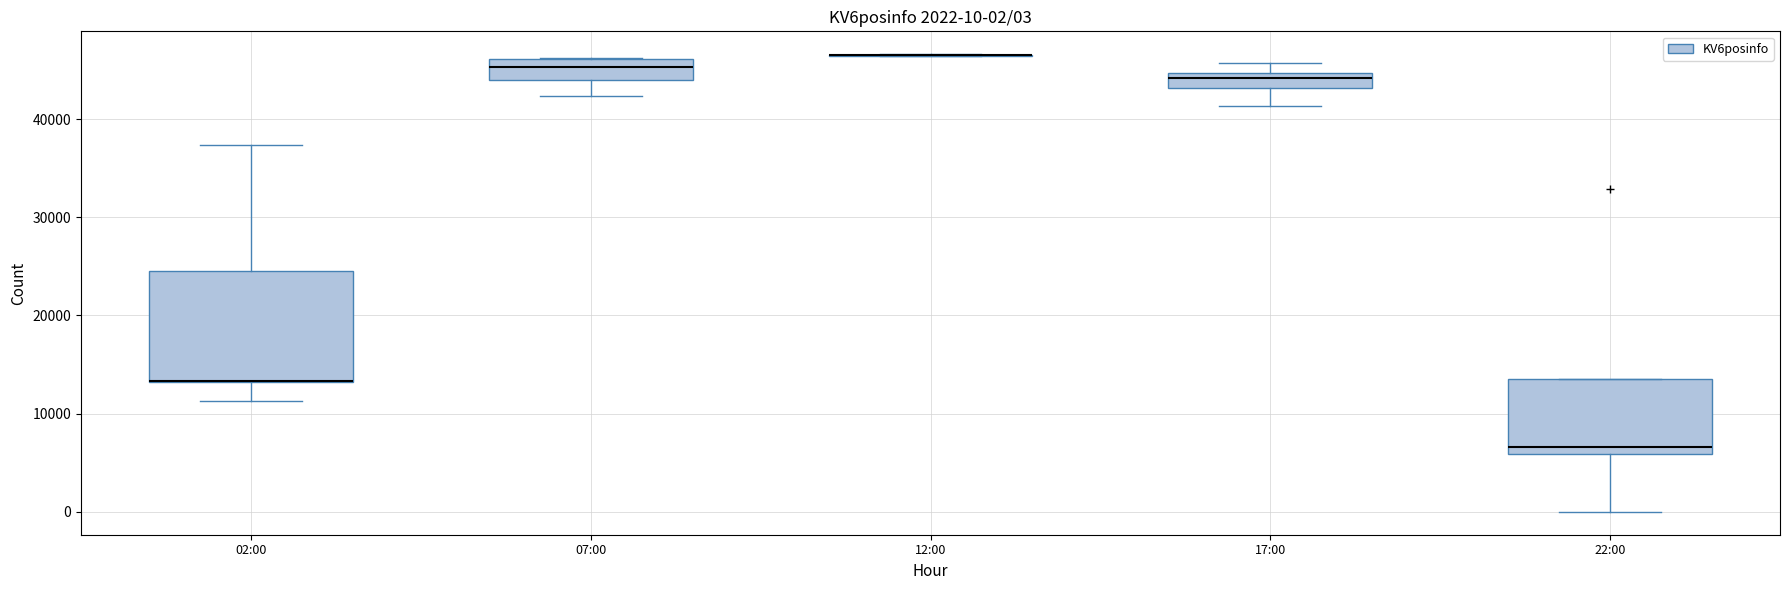

Comparing the boxes themselves (not the whiskers), which one is the tallest?

02:00